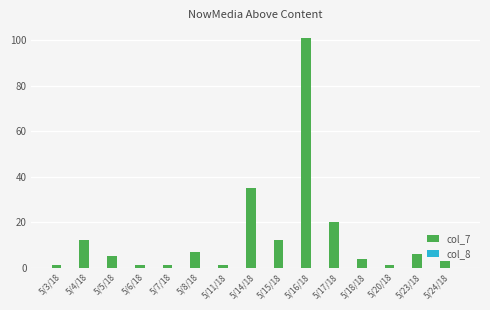

Which has a higher value, 5/24/18 or 5/23/18?

5/23/18